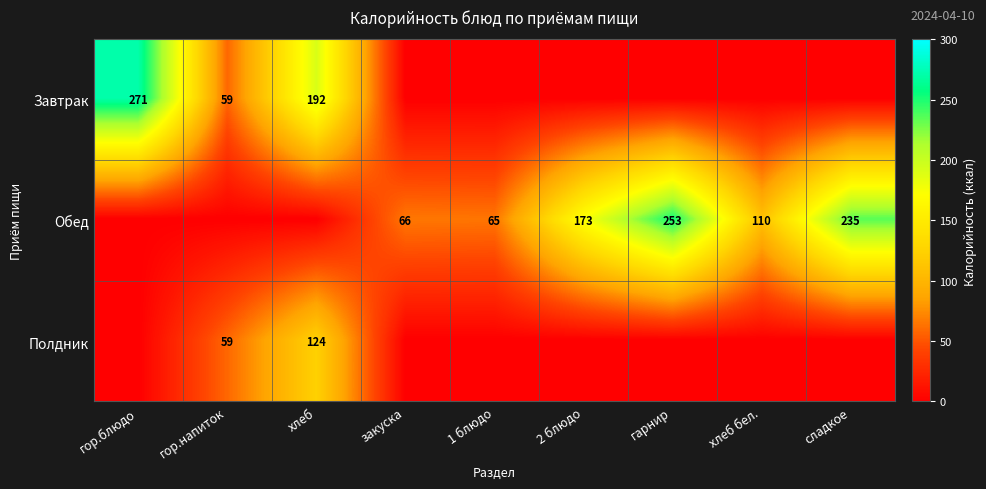

What is the spread (max minus min) of values at гарнир?

253.1